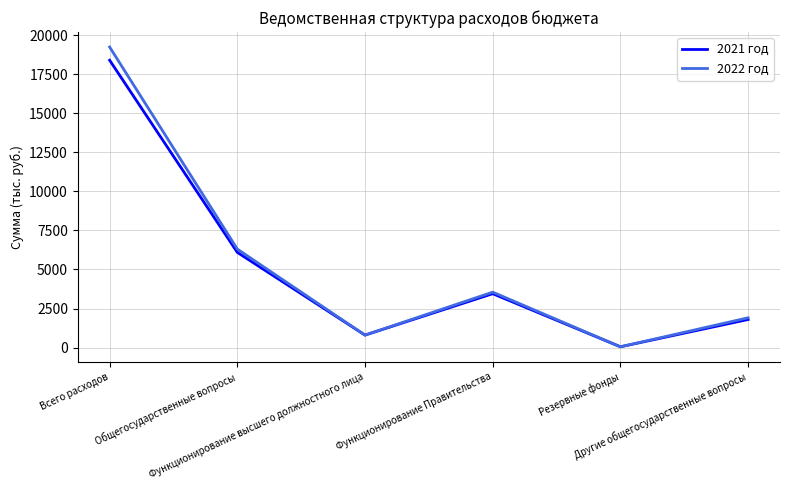

What is the highest value of the 2021 год series?

18391.6